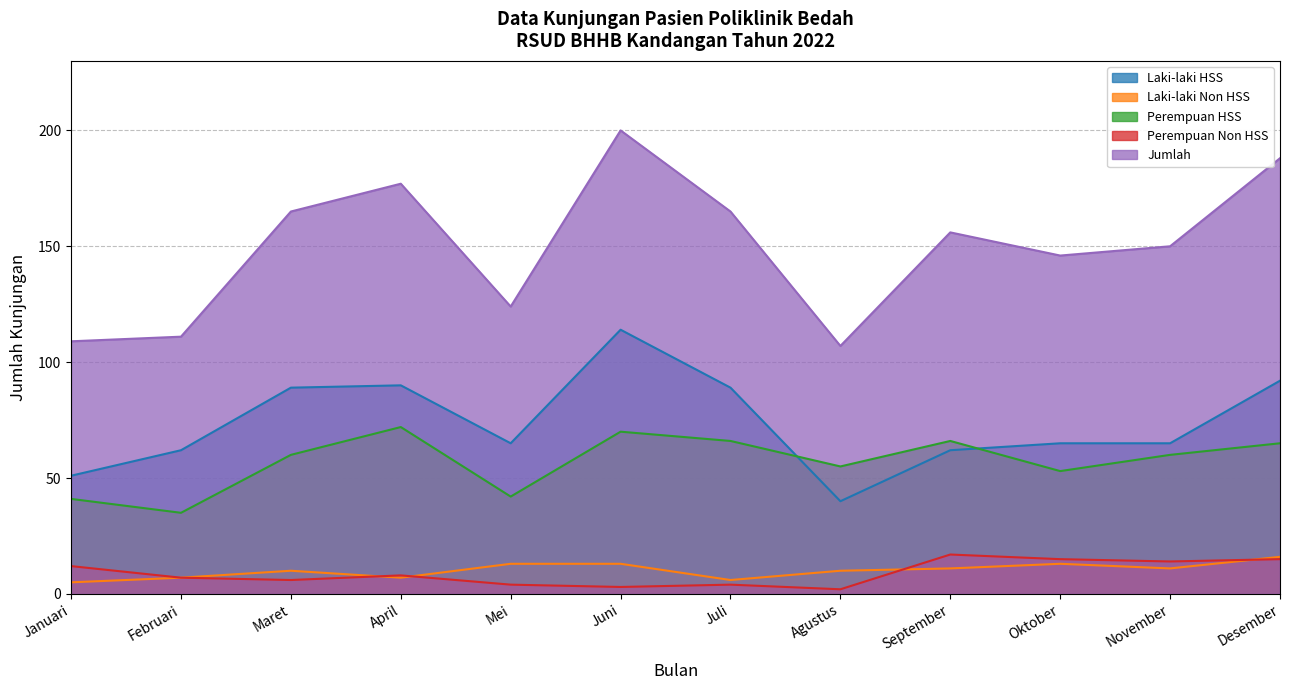

At how many categories does at least one series exceed 29?

12